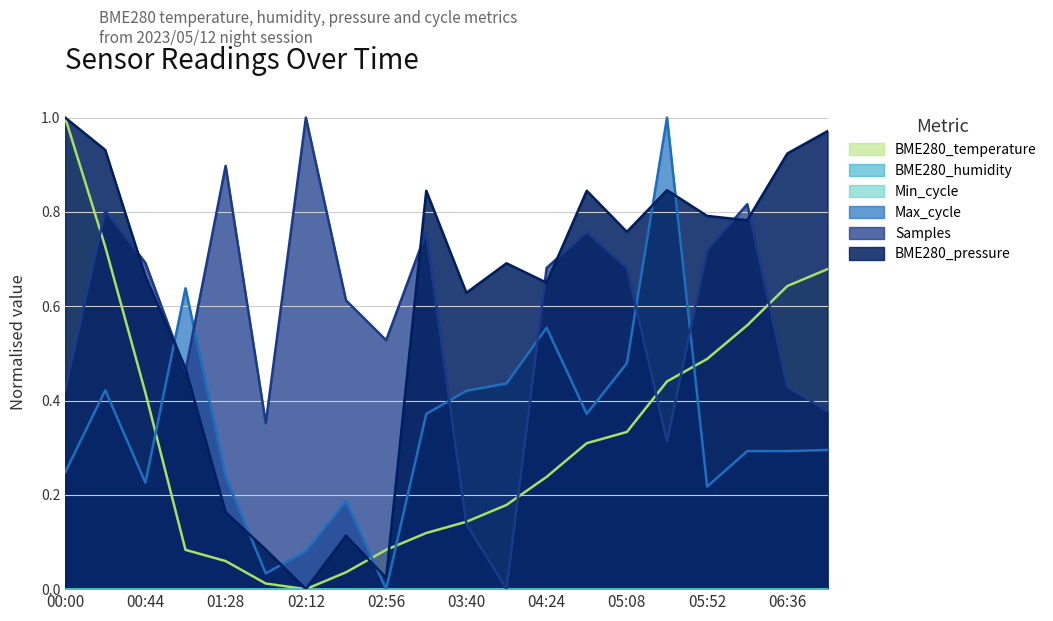

How many times do BME280_temperature and BME280_pressure cross each other?

2